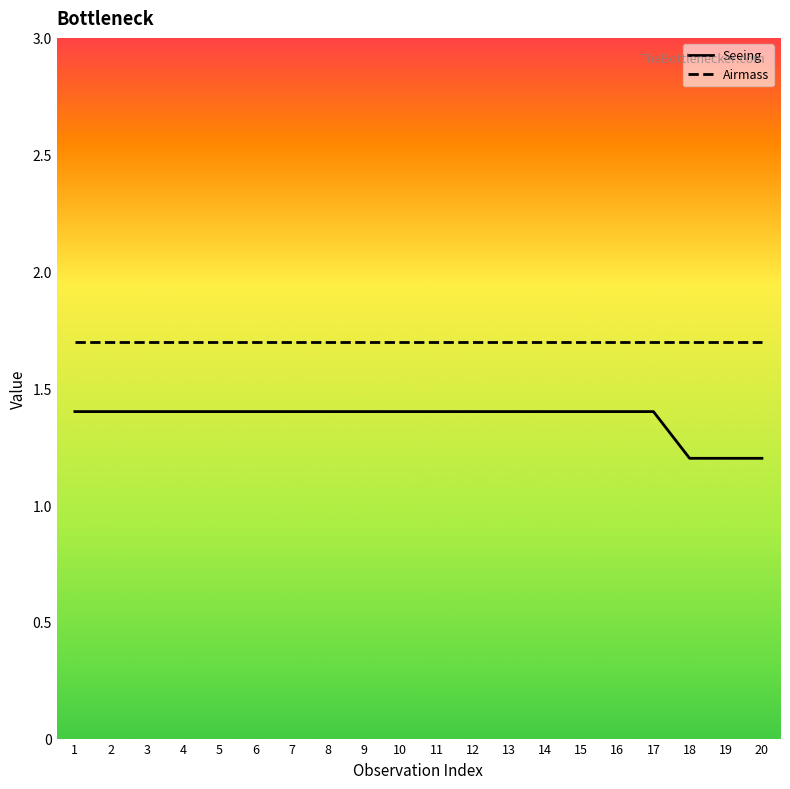

Does the chart display data point markers on the line(s)?

No